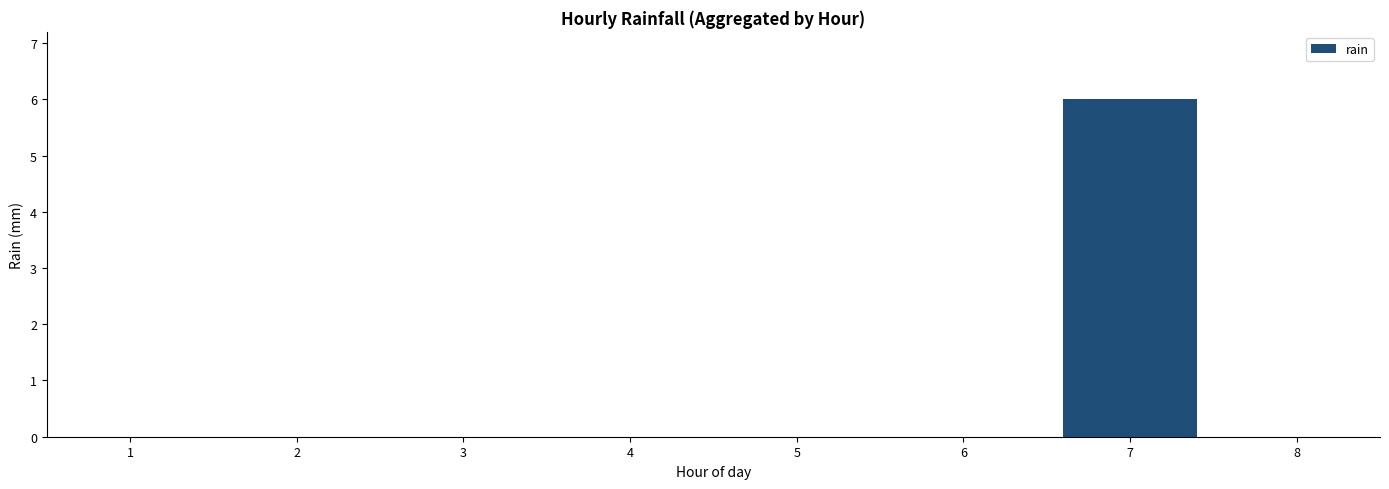

What is the change in value from 6 to 7?

+6